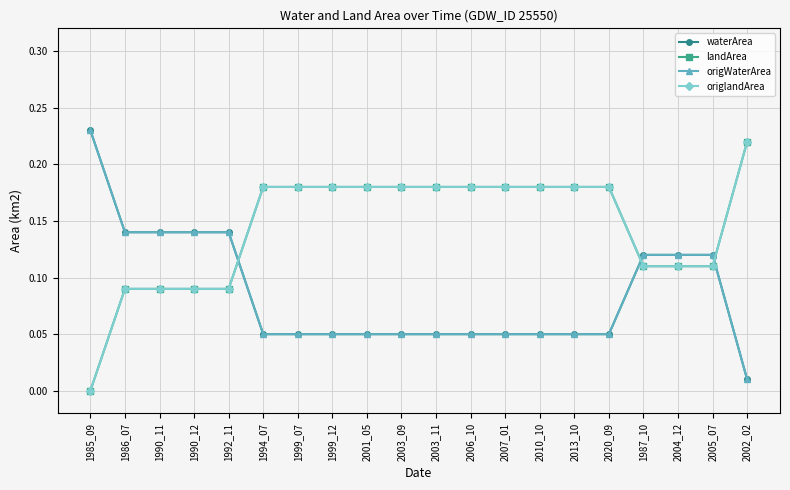

Does the chart have visible grid lines?

Yes